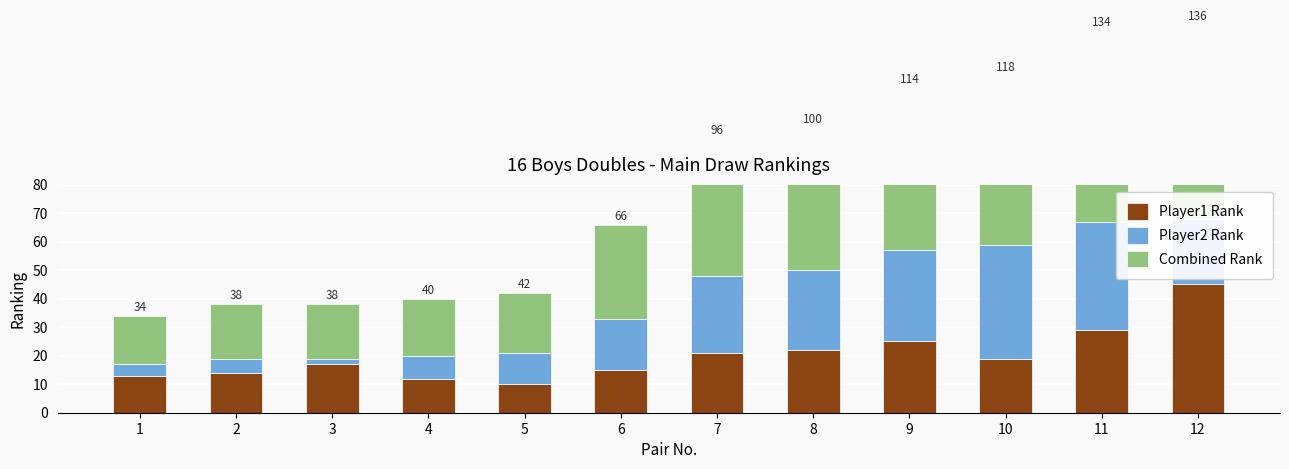

What is the spread (max minus min) of values at 9?

32